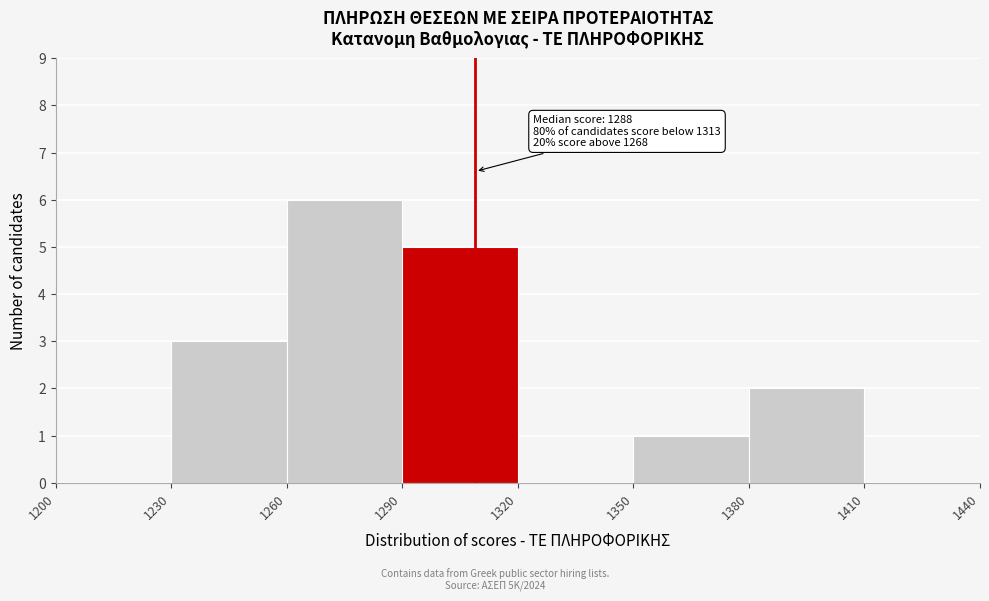

Which range on the x-axis has the tallest bar?

1260 to 1290